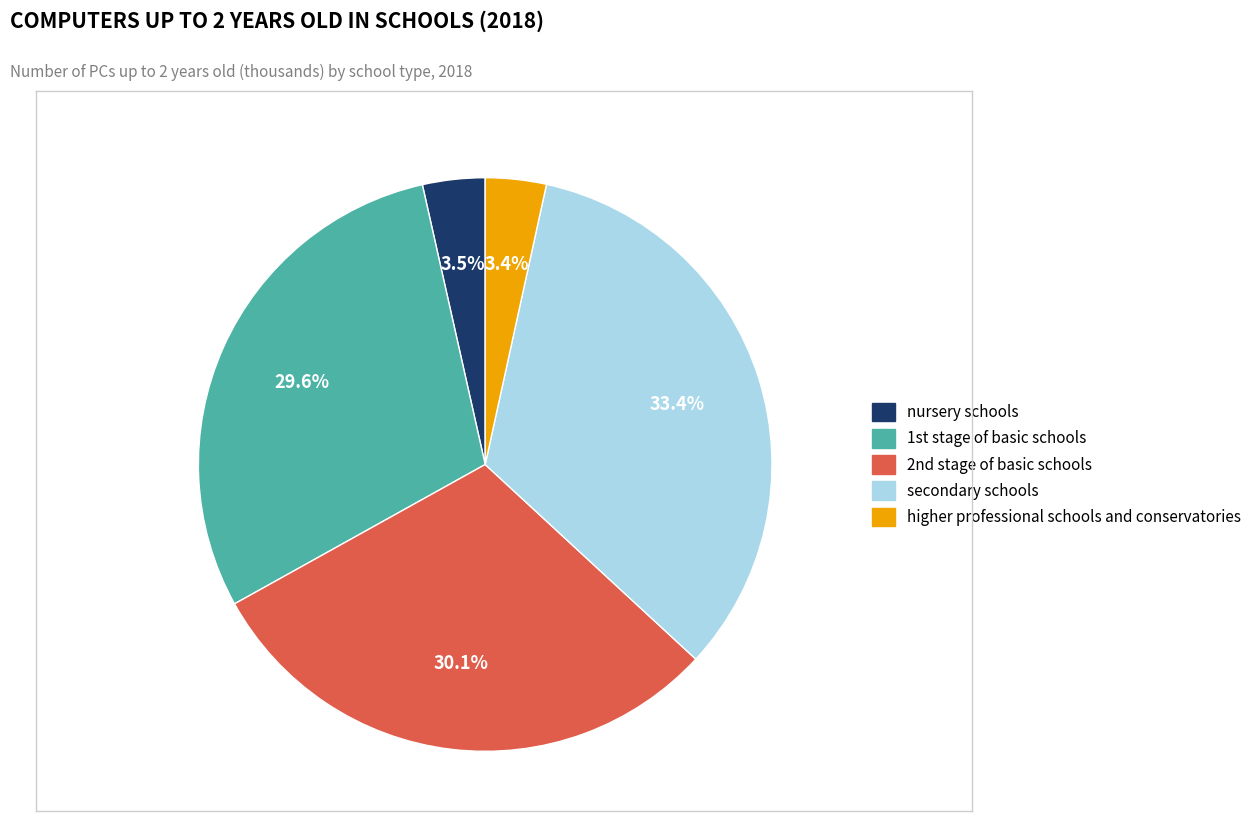

Which slice is the largest?

secondary schools